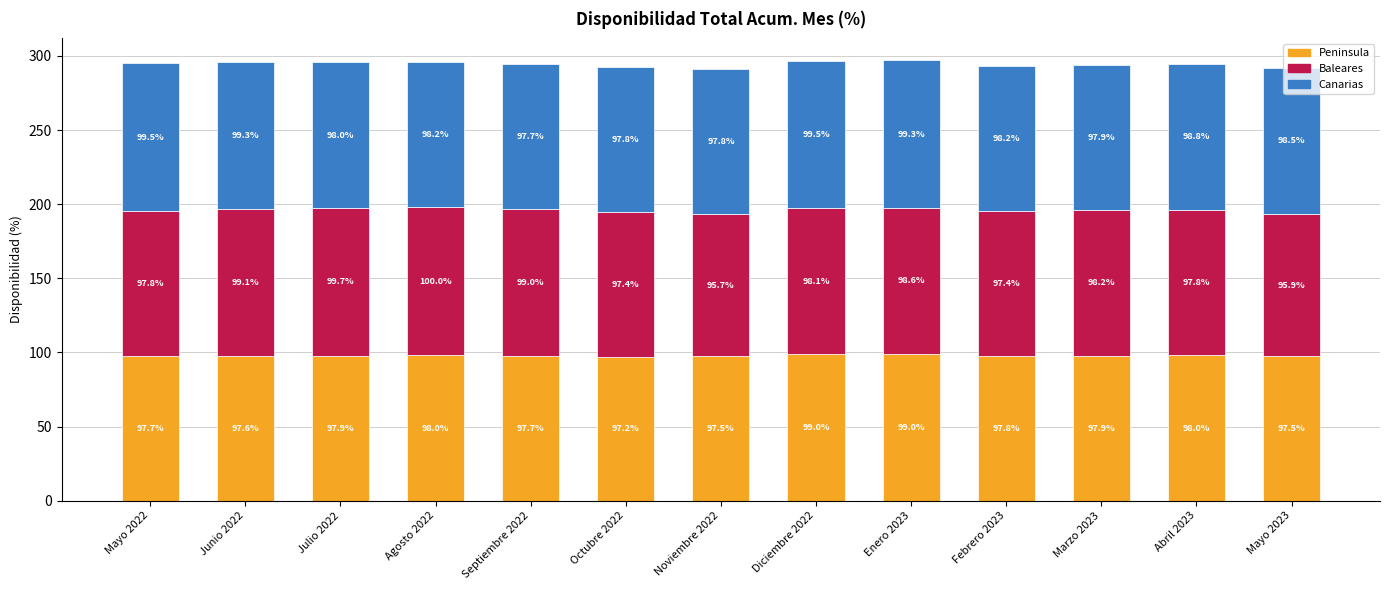

What is the total value across all series at Junio 2022?

296.0